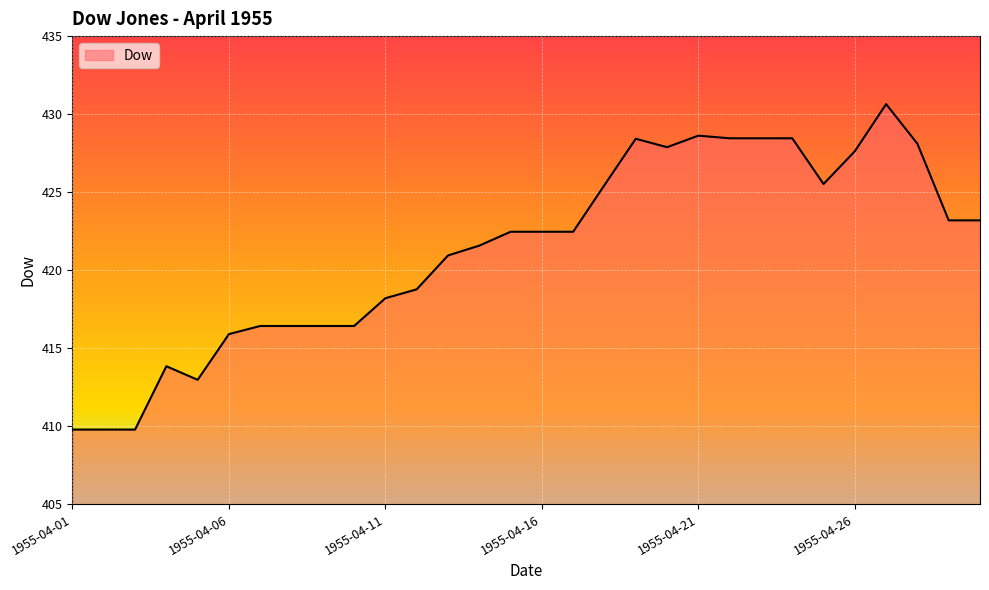

What is the greatest value displayed?

430.6